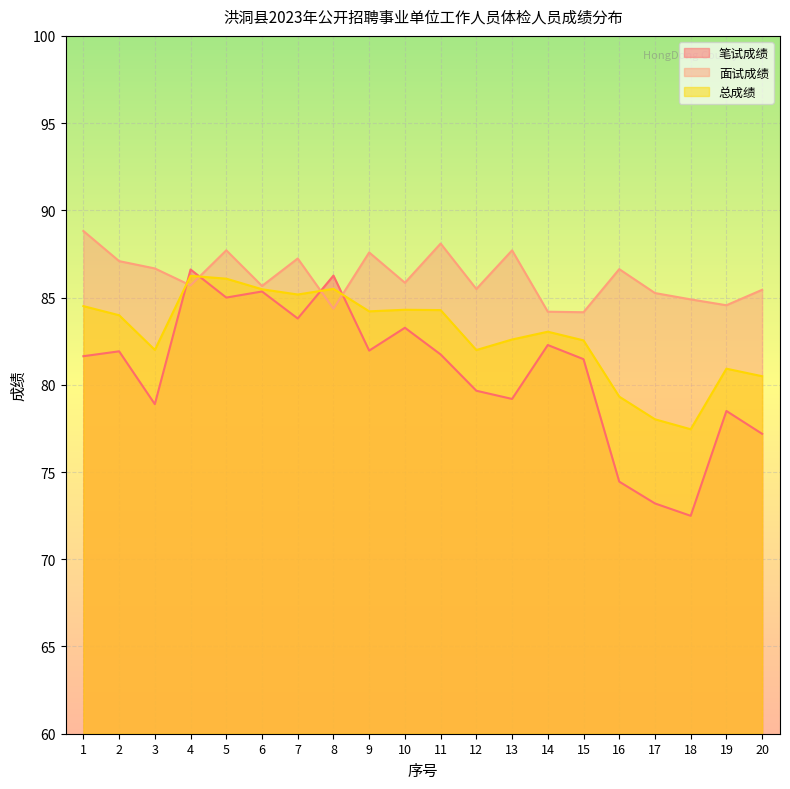

Where is the first local maximum for 笔试成绩?

2